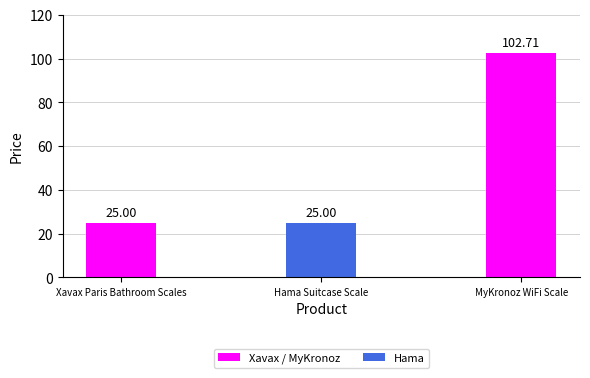

What is the ratio of the value at Hama Suitcase Scale to the value at Xavax Paris Bathroom Scales?

1.0